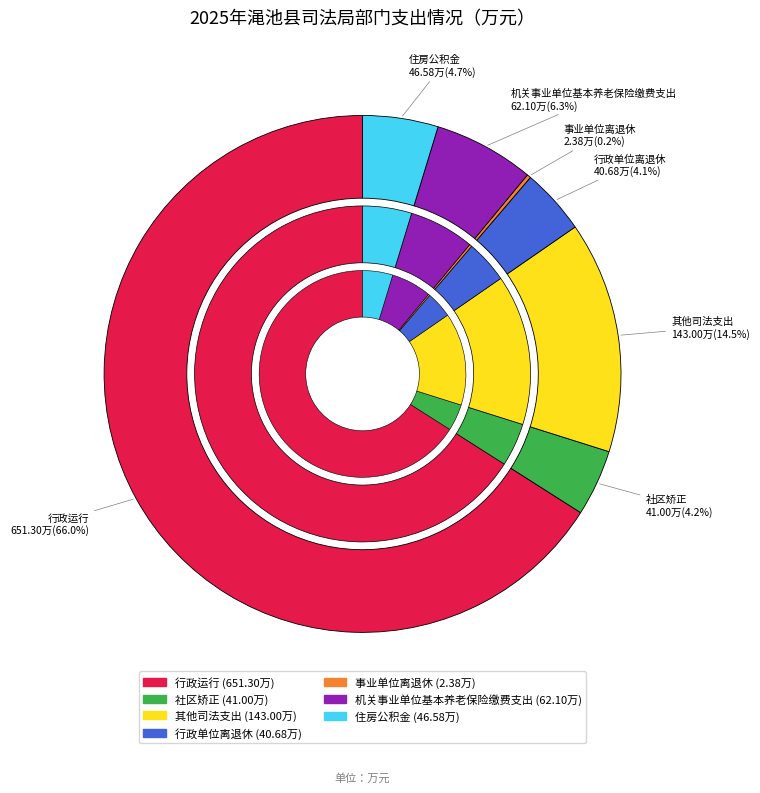

How many slices are in this pie chart?

7